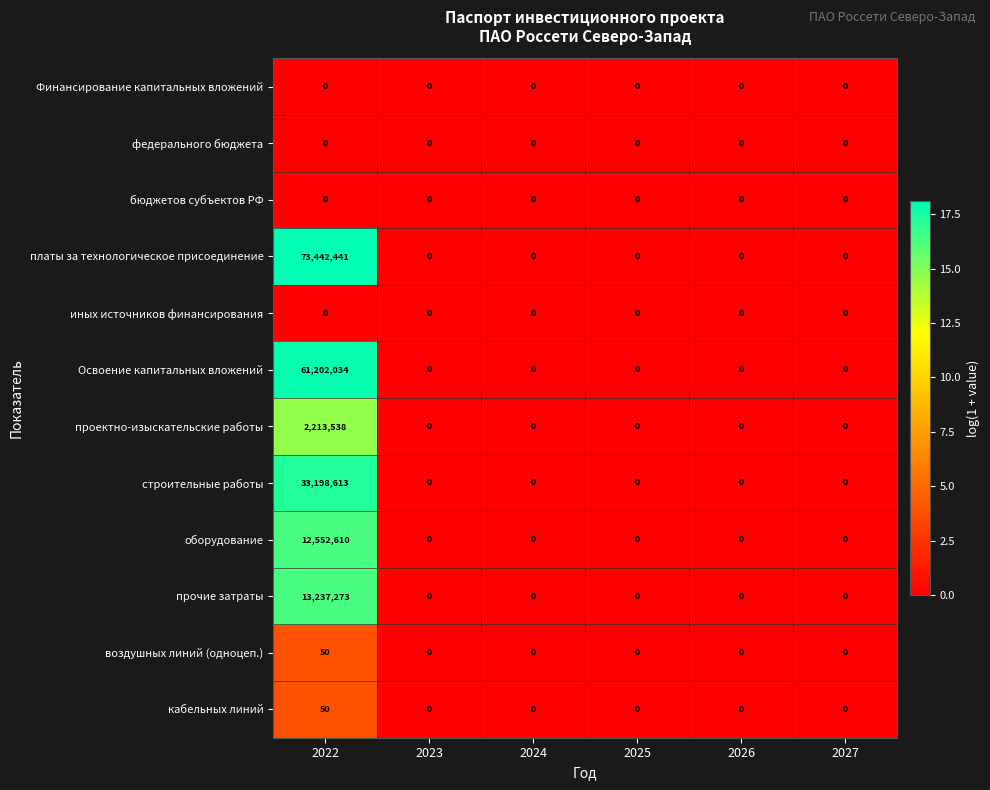

Which series has the largest total across all categories?

платы за технологическое присоединение